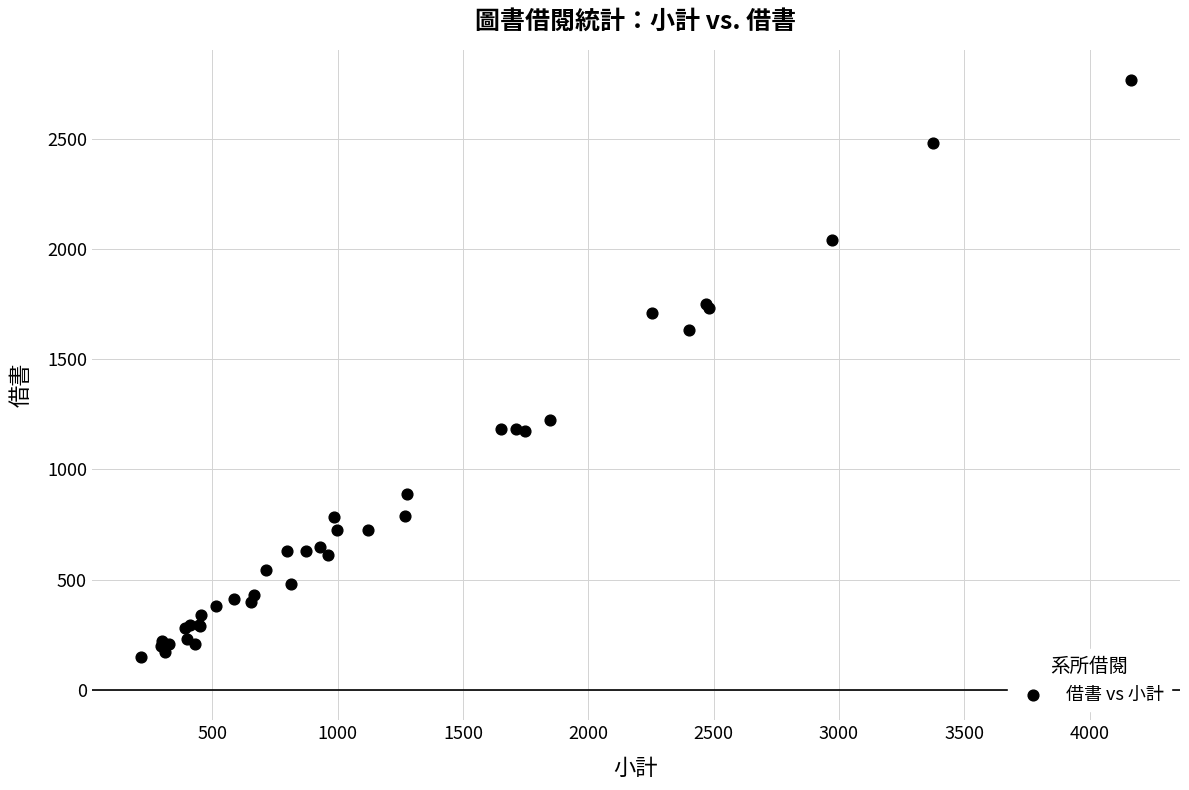

What Y value in the scatter plot is closest to 1457?

1635